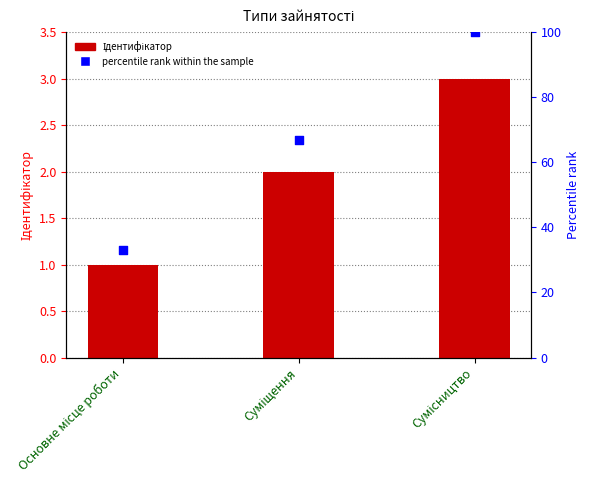

At which category is the sum across all series the highest?

Сумісництво